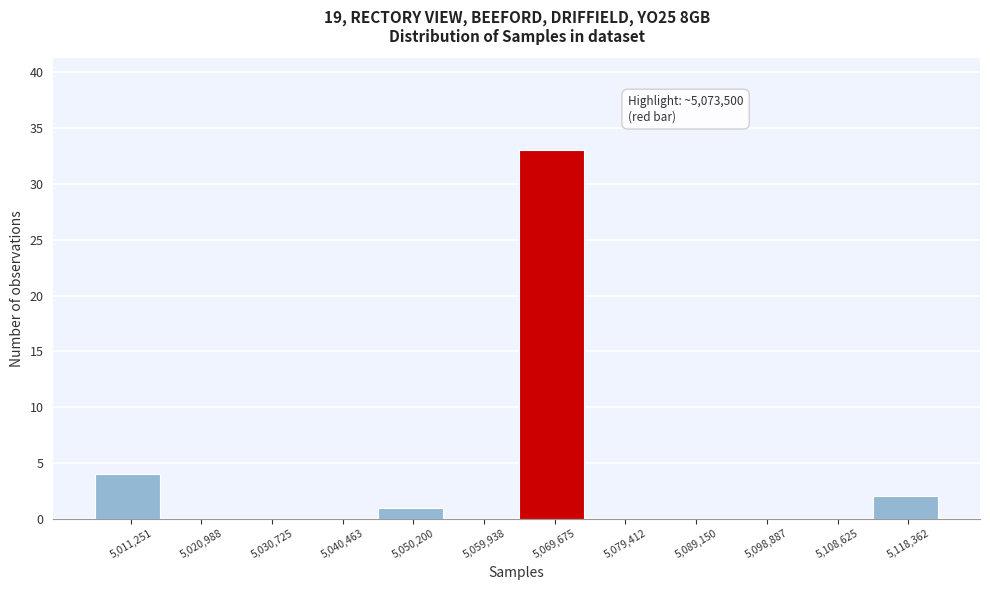

Reading left to right, extract all data points from this chart.

5,011,251=4	5,020,988=0	5,030,725=0	5,040,463=0	5,050,200=1	5,059,938=0	5,069,675=33	5,079,412=0	5,089,150=0	5,098,887=0	5,108,625=0	5,118,362=2